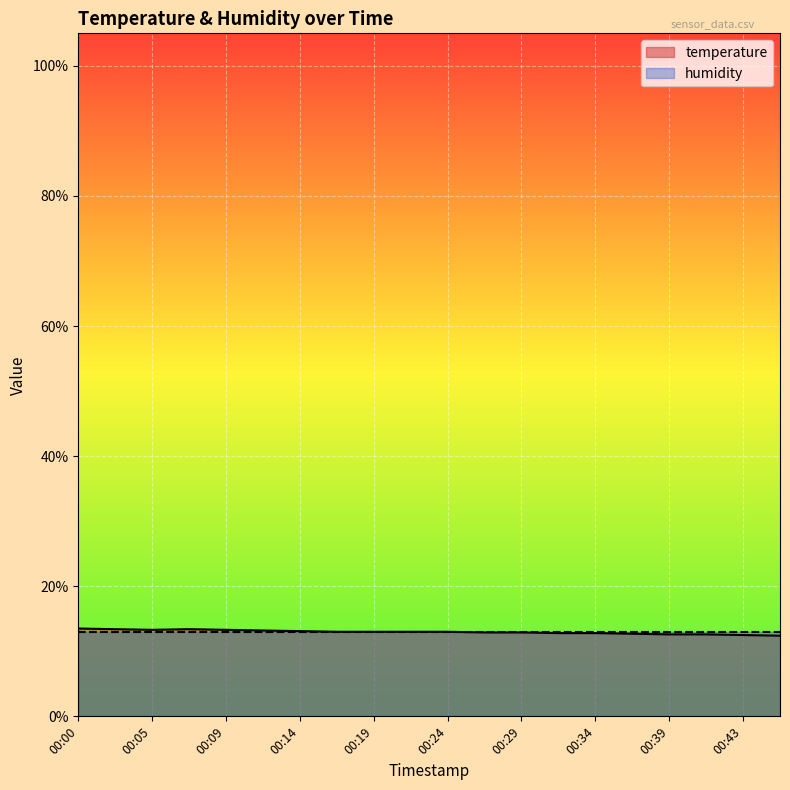

Which label corresponds to the smallest value in the chart?

00:46